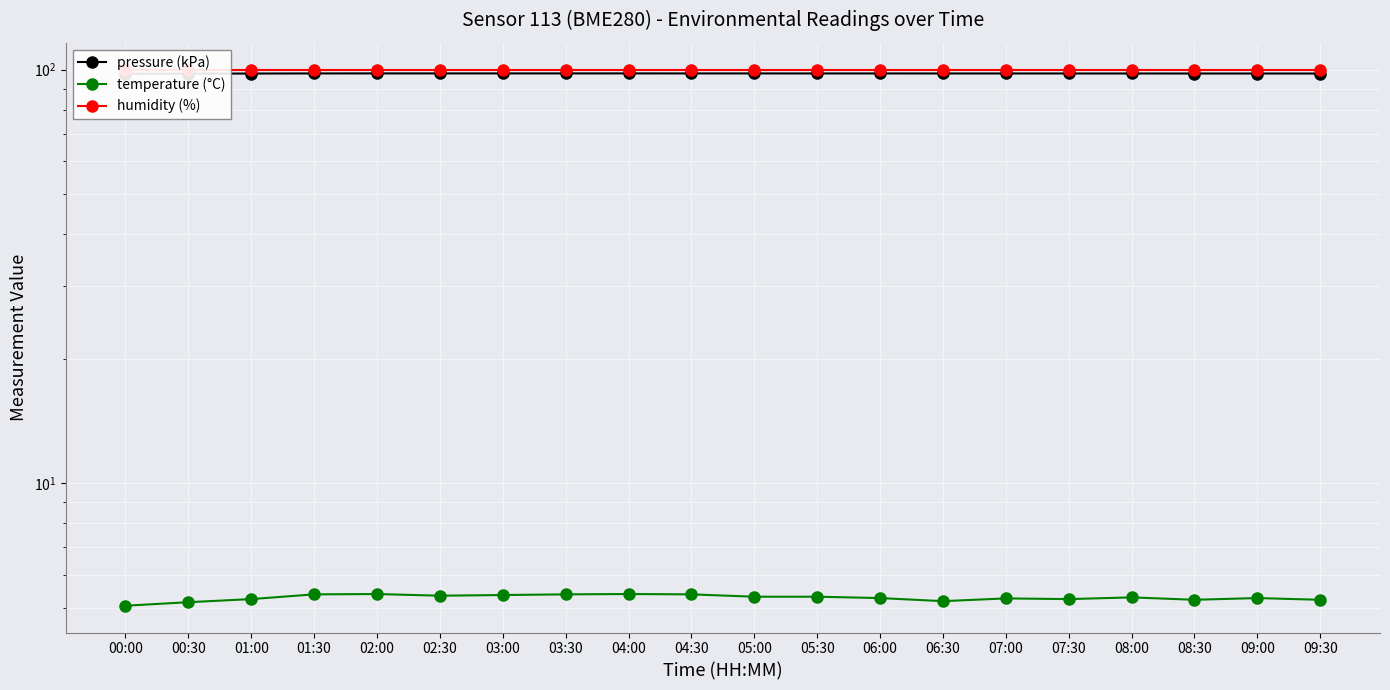

Which has a higher value, 04:30 or 06:30?

04:30